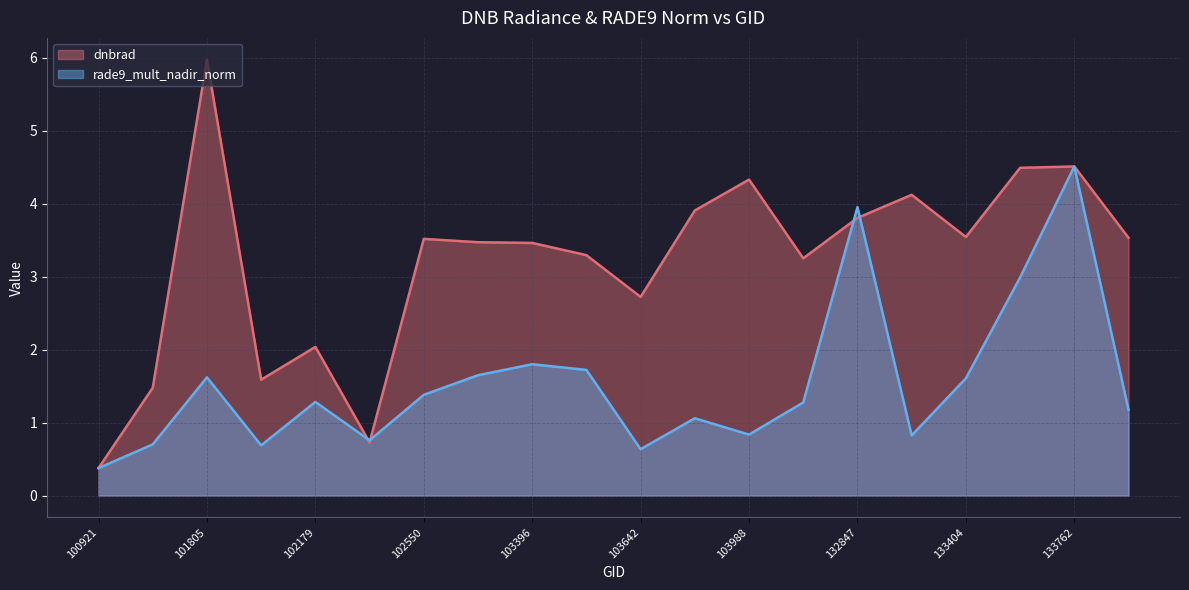

The value of rade9_mult_nadir_norm at 101917 is 0.2. True or false?

False